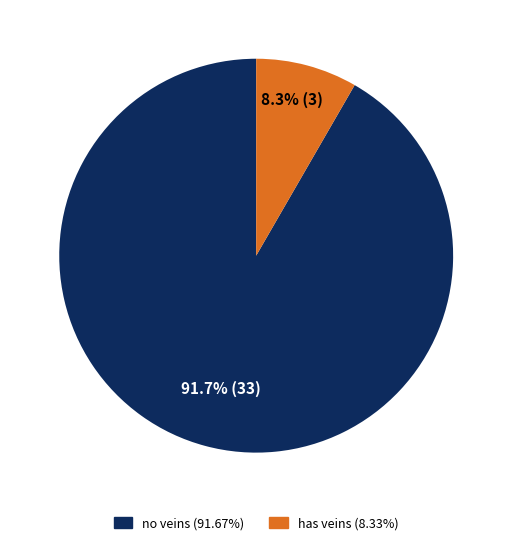

Does any single category account for the majority?

Yes